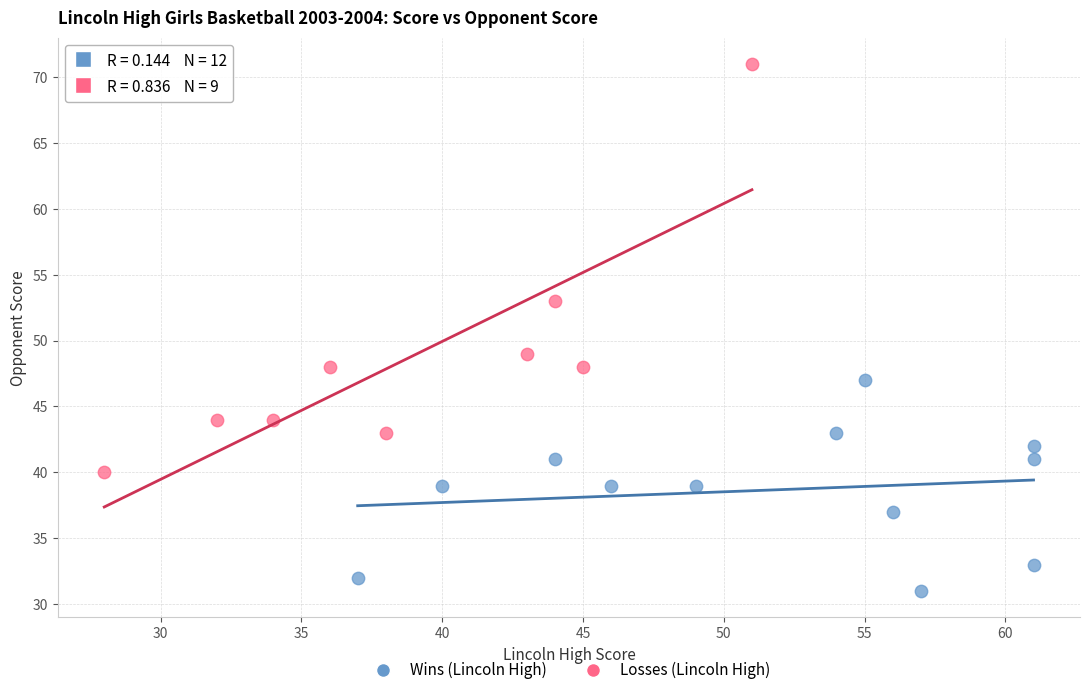

Which series reaches the maximum Y coordinate?

Losses (Lincoln High)